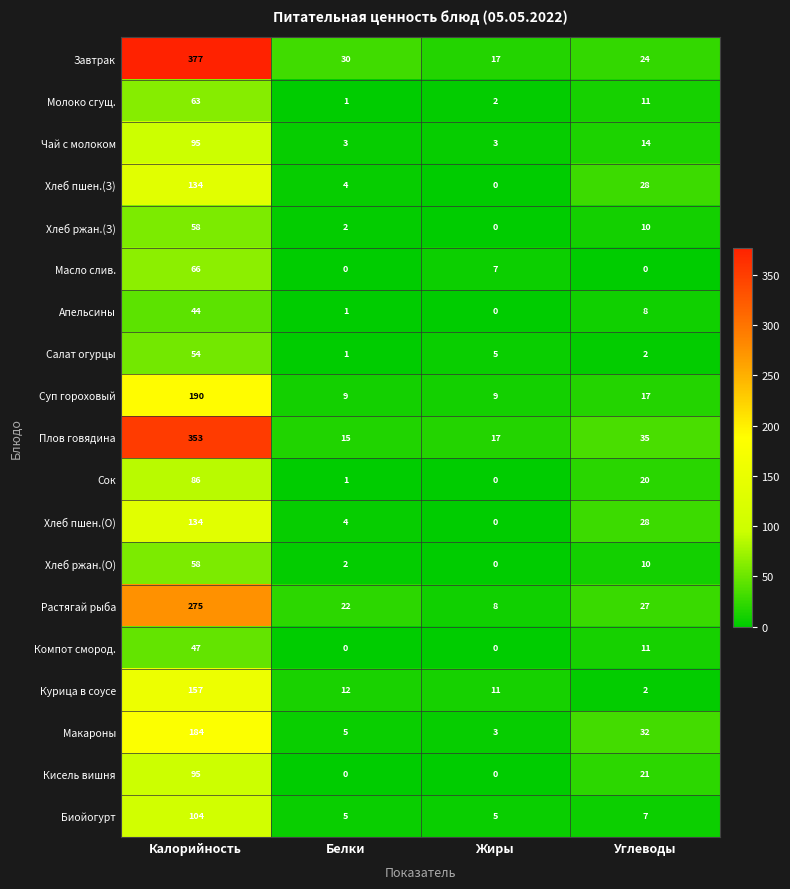

True or false: Биойогурт has a value of 104 at Калорийность.

True